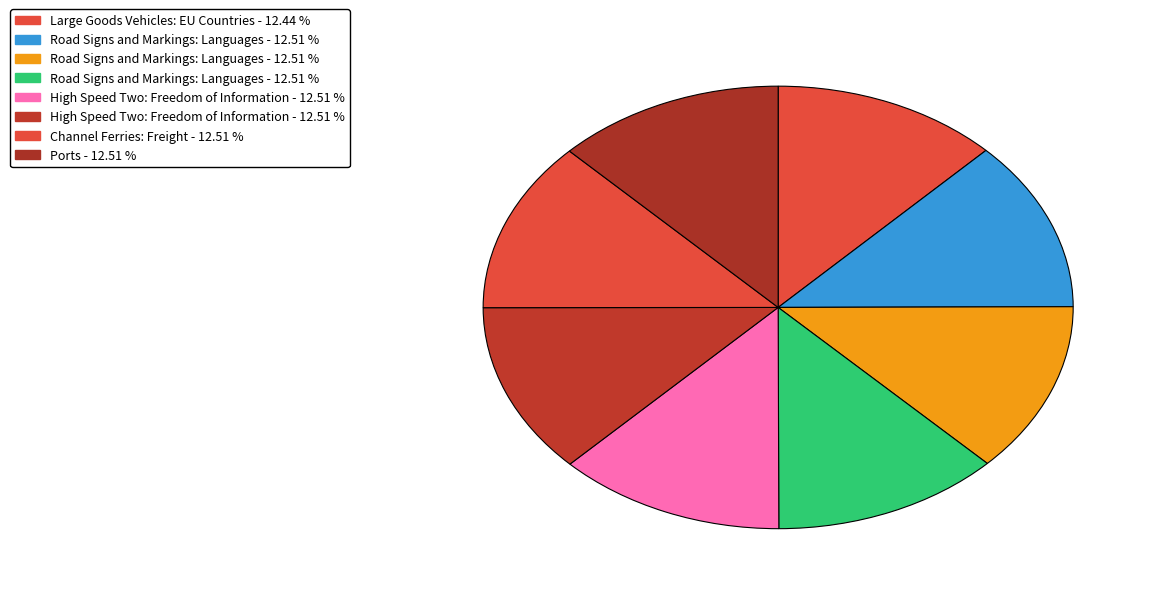

Count the number of slices in the pie.

8